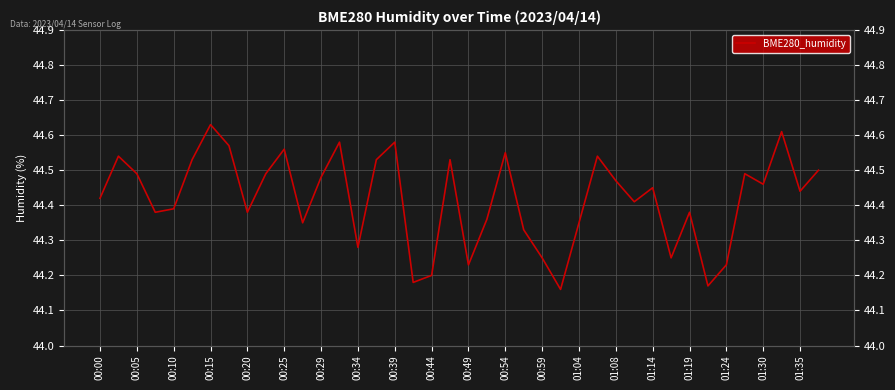

Reading left to right, extract all data points from this chart.

44.4	44.5	44.5	44.4	44.4	44.5	44.6	44.6	44.4	44.5	44.6	44.4	44.5	44.6	44.3	44.5	44.6	44.2	44.2	44.5	44.2	44.4	44.5	44.3	44.2	44.2	44.4	44.5	44.5	44.4	44.5	44.2	44.4	44.2	44.2	44.5	44.5	44.6	44.4	44.5